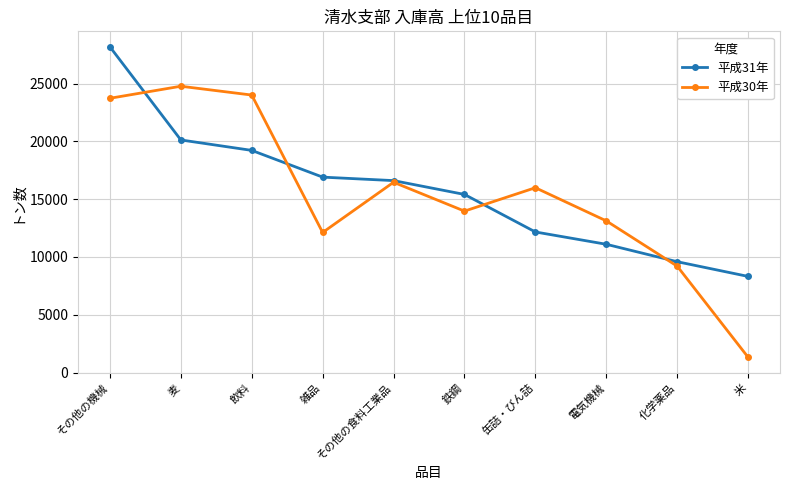

Where do 平成30年 and 平成31年 first cross each other?

その他の機械 and 麦